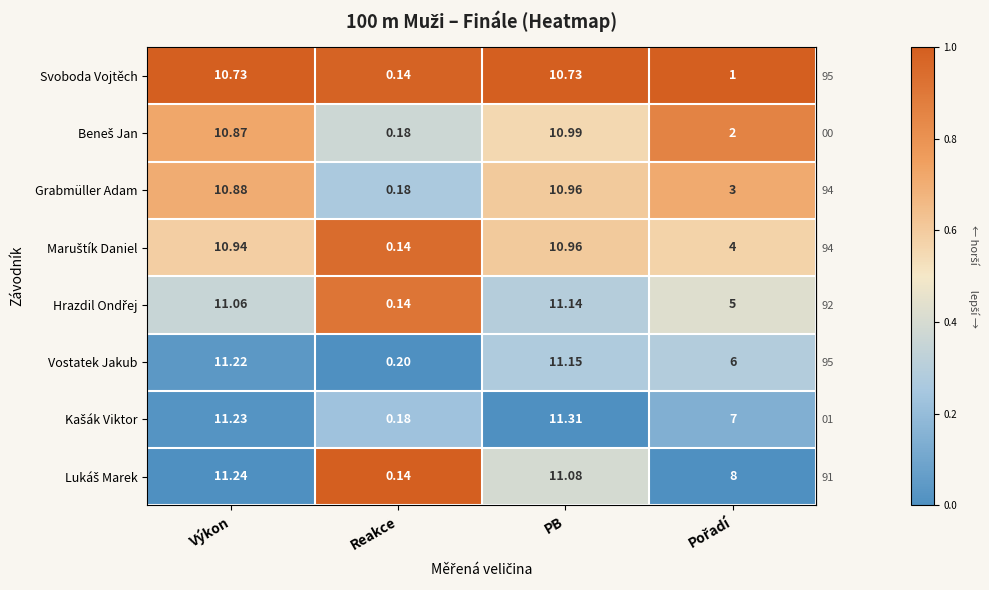

At which label does Svoboda Vojtěch first exceed 10?

Výkon